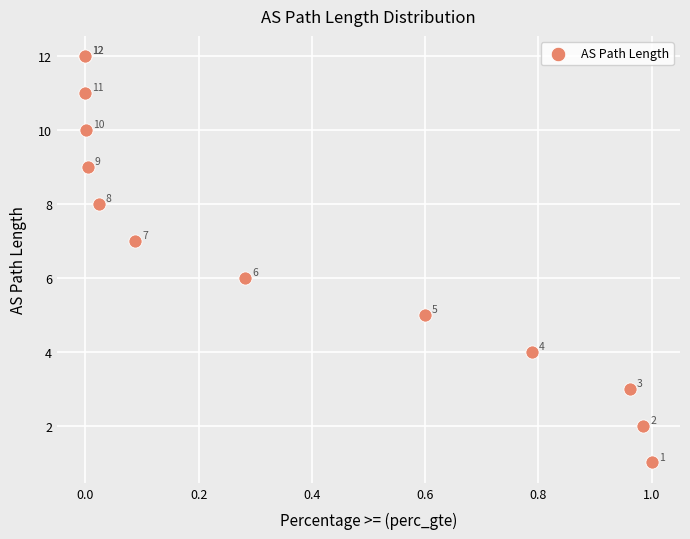

What Y value in the scatter plot is closest to 6?

6